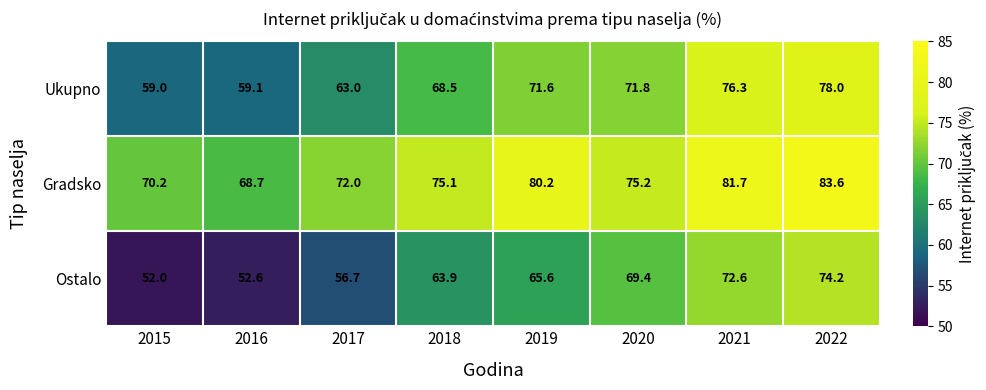

At how many categories does at least one series exceed 56?

8